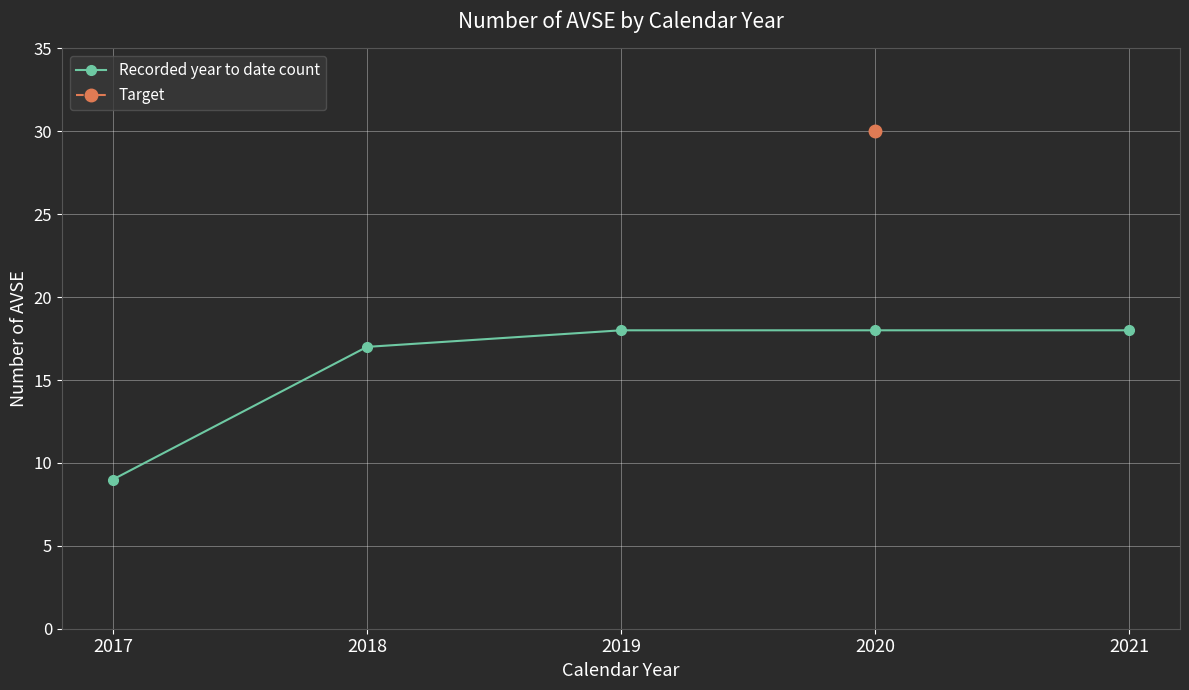

How many lines are shown in the chart?

1